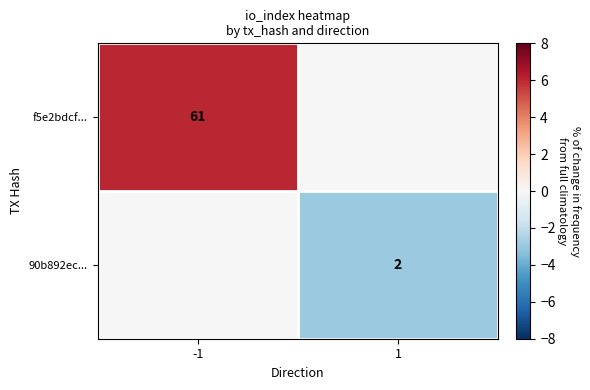

The 90b892ec... series shows 2 at 1. True or false?

True